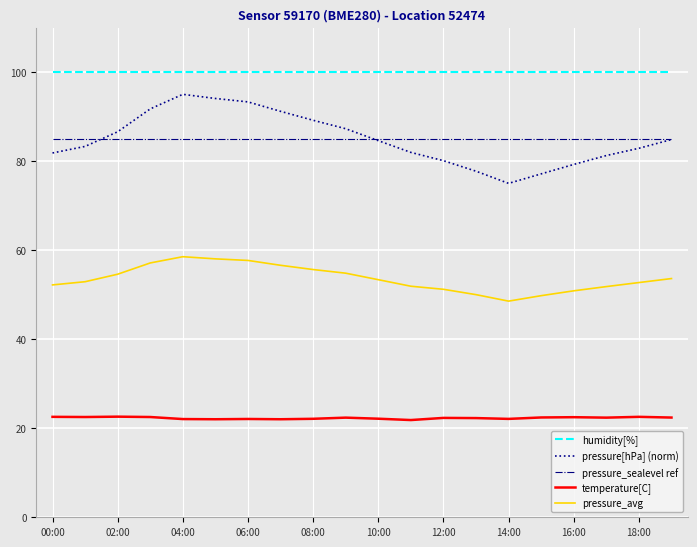

What is the minimum value for humidity[%]?

100.0